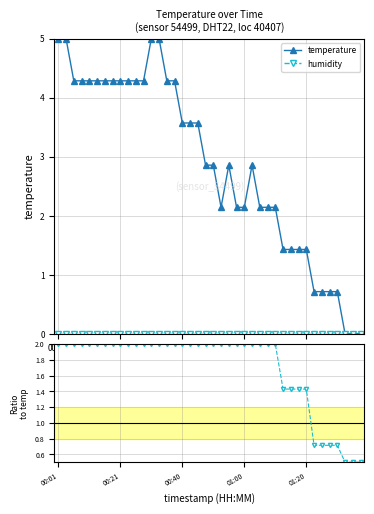

True or false: temperature and humidity ratio cross at least once.

False